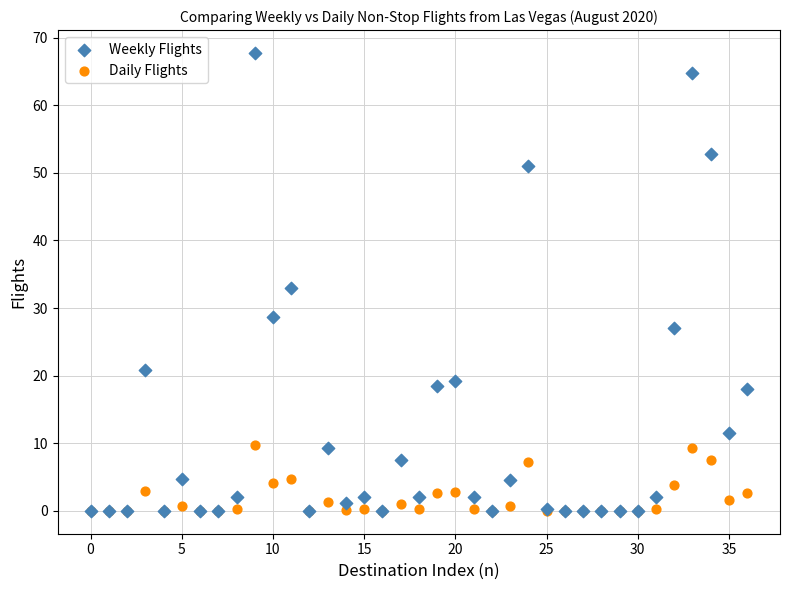

Which series reaches the maximum Y coordinate?

Weekly Flights